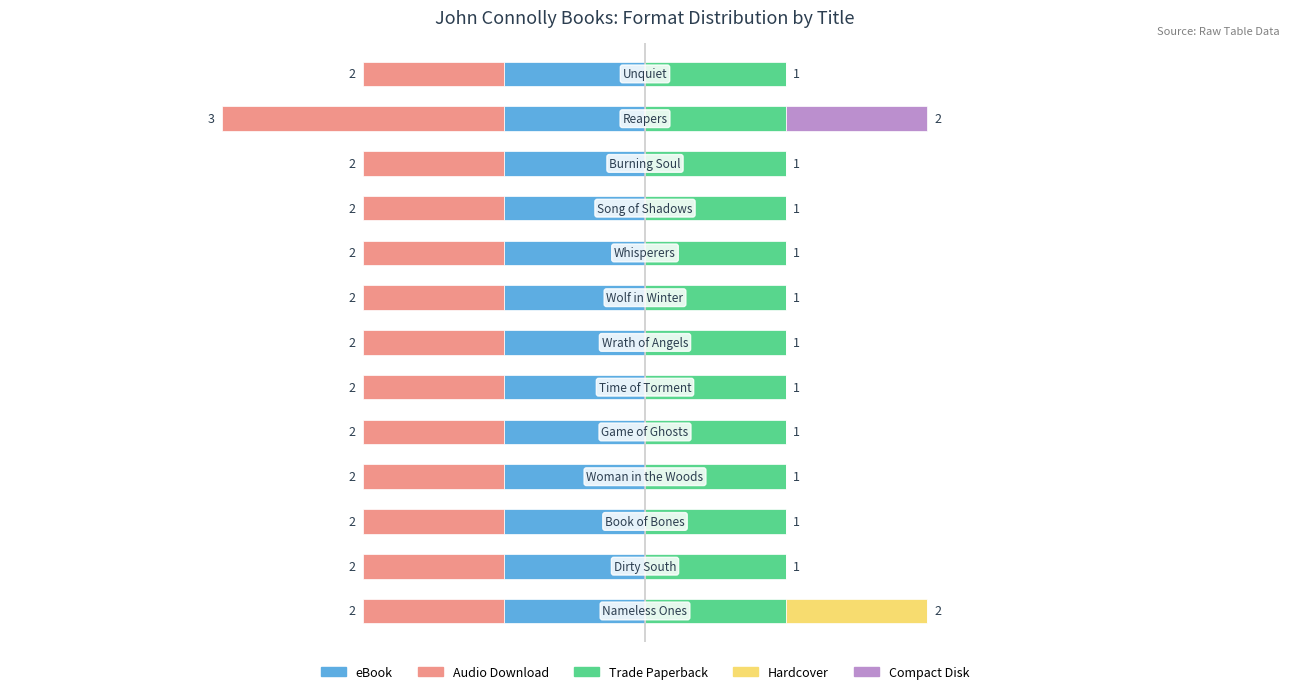

What are all the series names shown in the legend?

eBook, Audio Download, Trade Paperback, Hardcover, Compact Disk